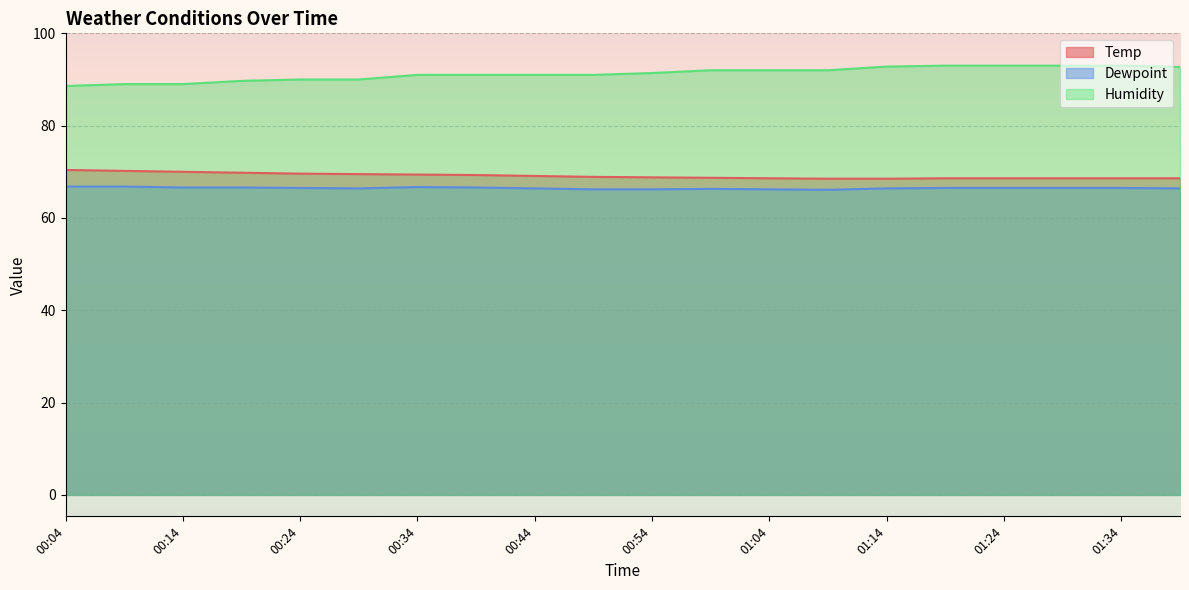

What is the greatest value displayed?

93.0